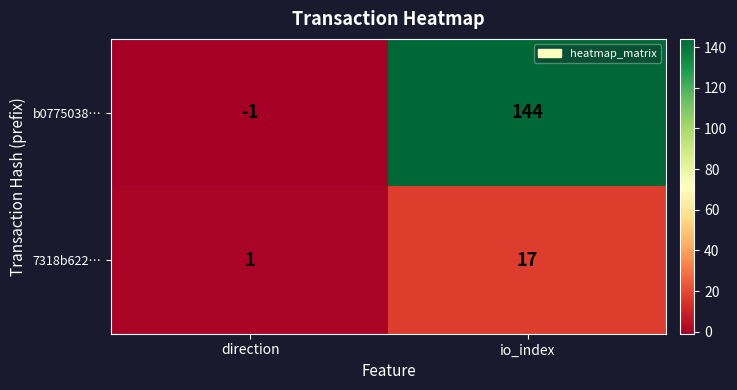

What is the sum of all b0775038… values?

143